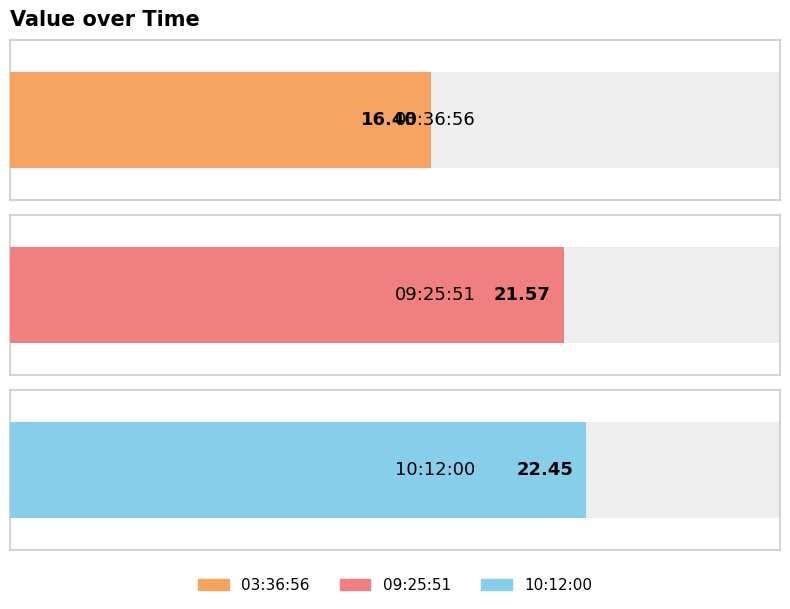

Is it true that the value at 2023-08-14T09:25:51.168Z is 30.6?

False